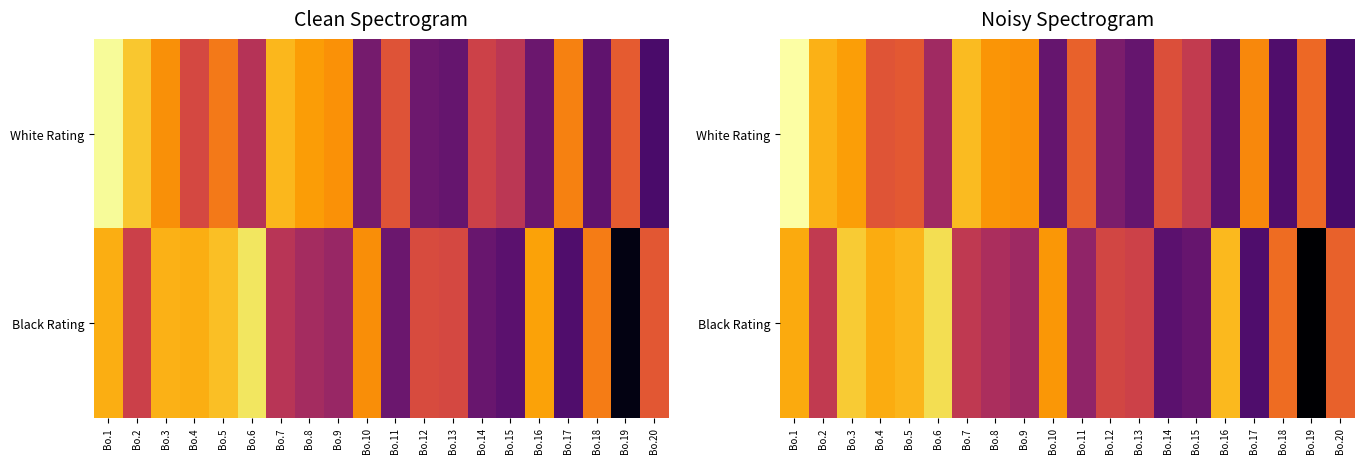

At which category is the sum across all series the highest?

Bo.1